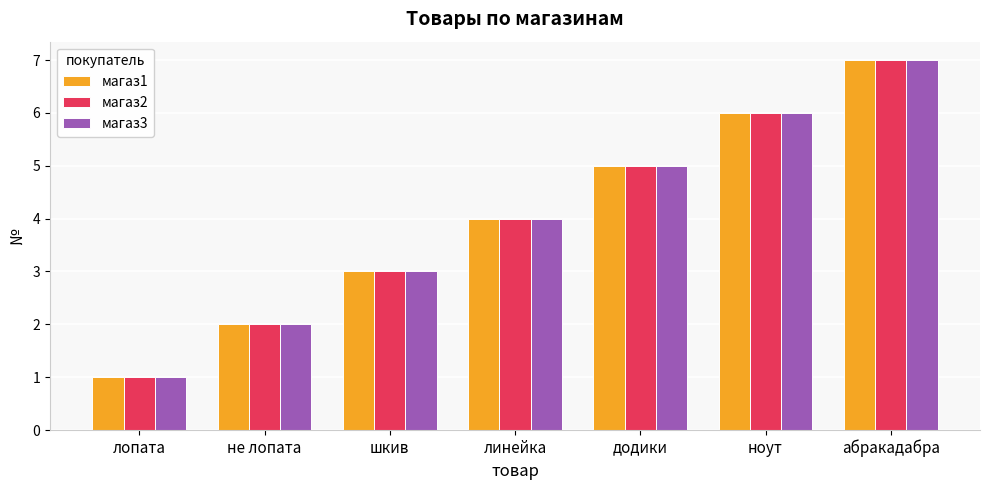

True or false: магаз1 has a value of 5 at шкив.

False